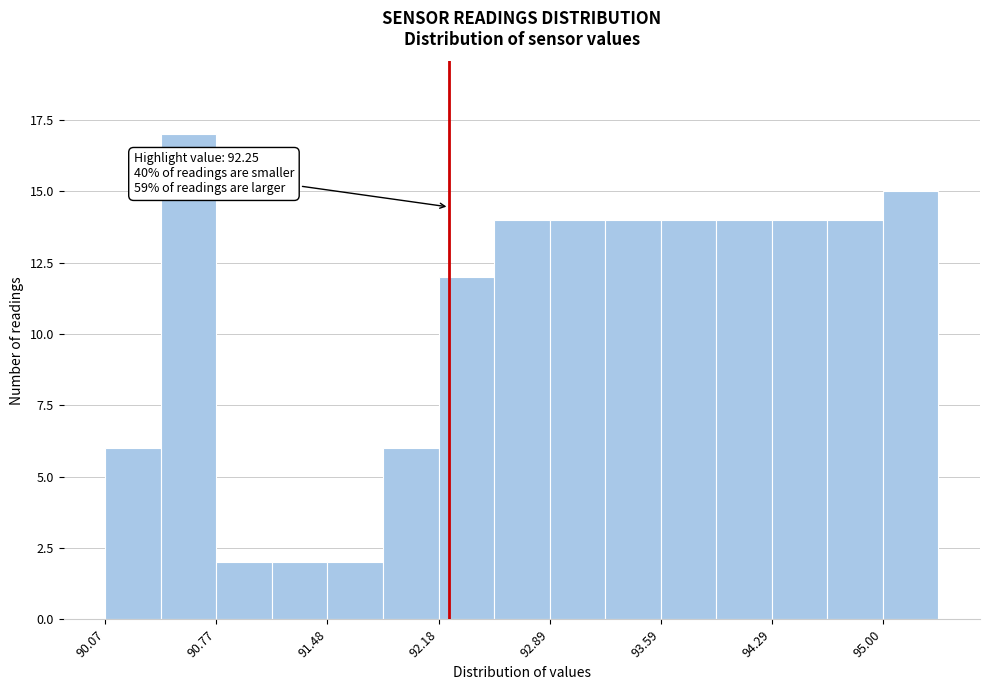

Around what value on the x-axis is the tallest bar? Give the approximate position of its centre, as read against the axis.

90.6